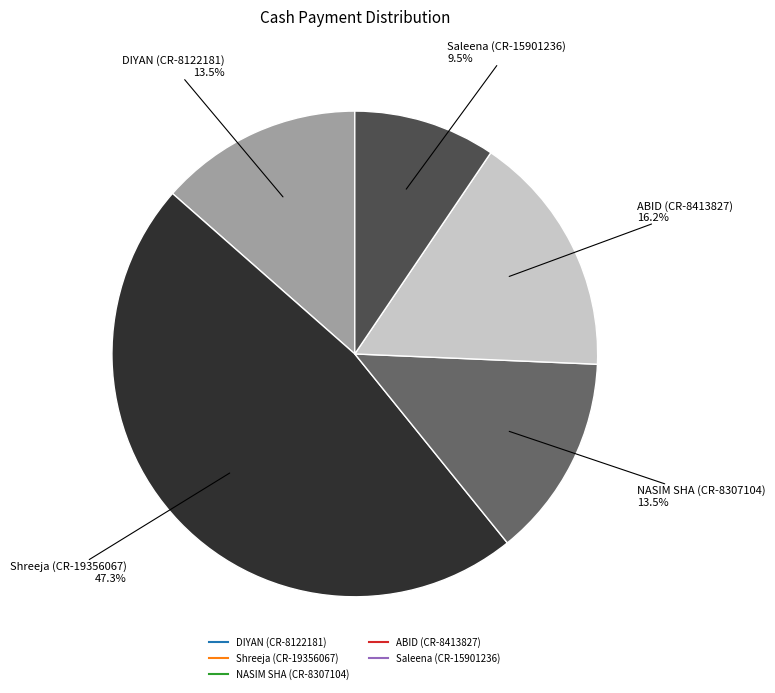

Is there any slice that represents more than half of the pie?

No